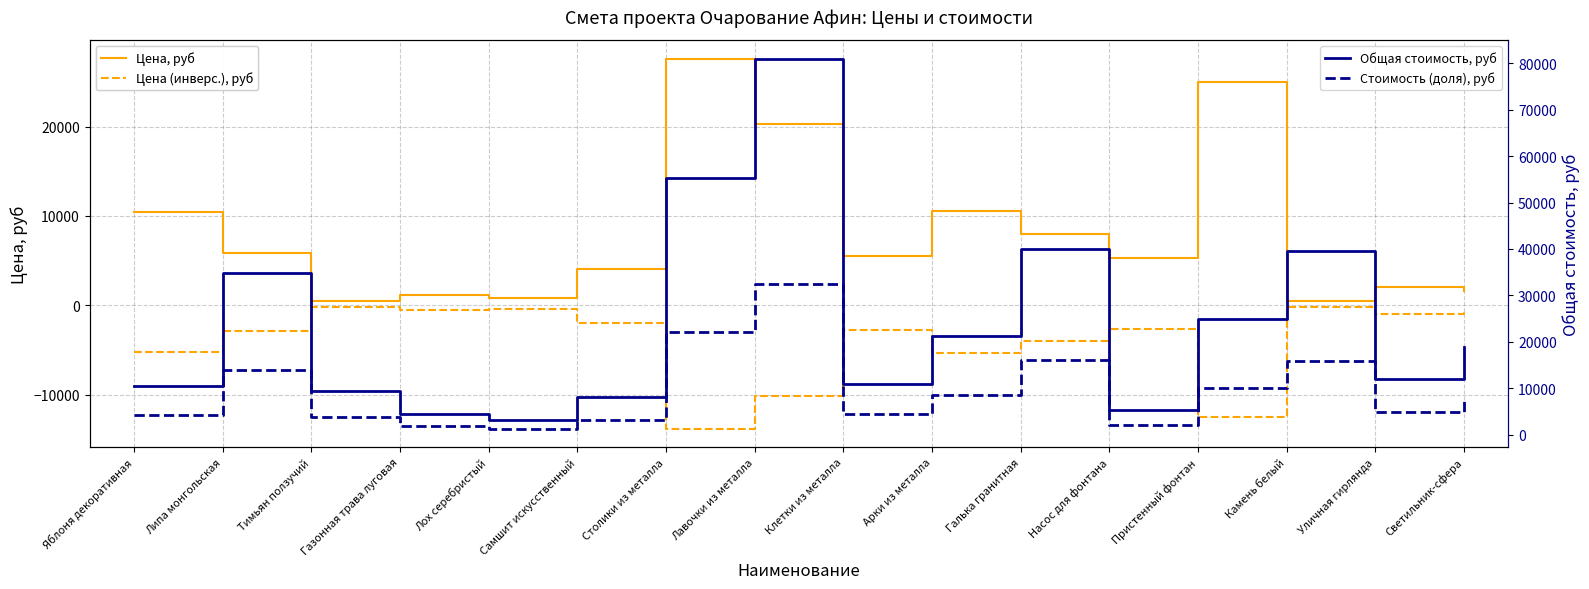

True or false: Цена, руб and Общая стоимость, руб cross at least once.

False